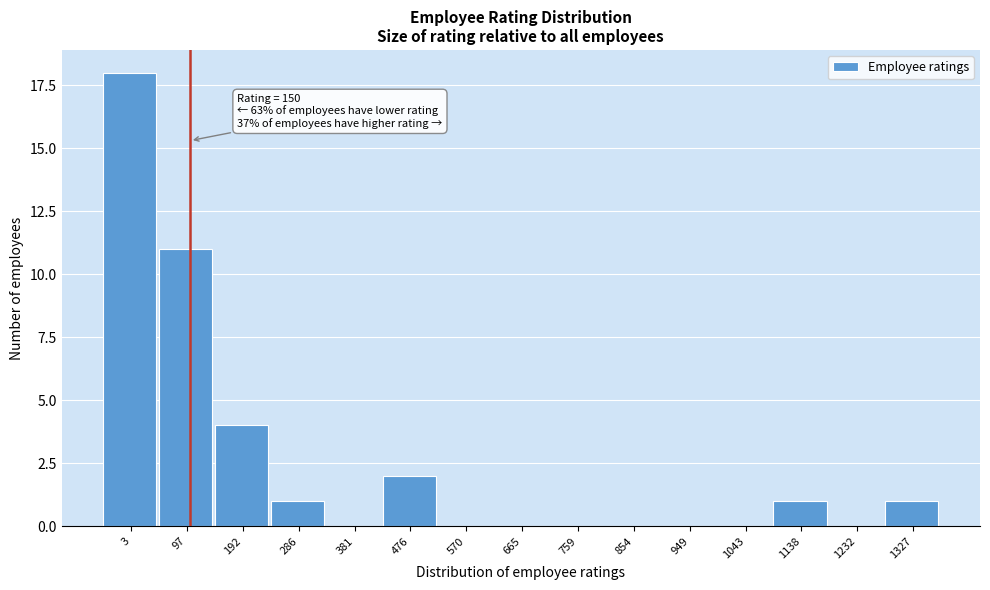

Reading right to left, extract all data points from this chart.

1327=1	1232=0	1138=1	1043=0	949=0	854=0	759=0	665=0	570=0	476=2	381=0	286=1	192=4	97=11	3=18